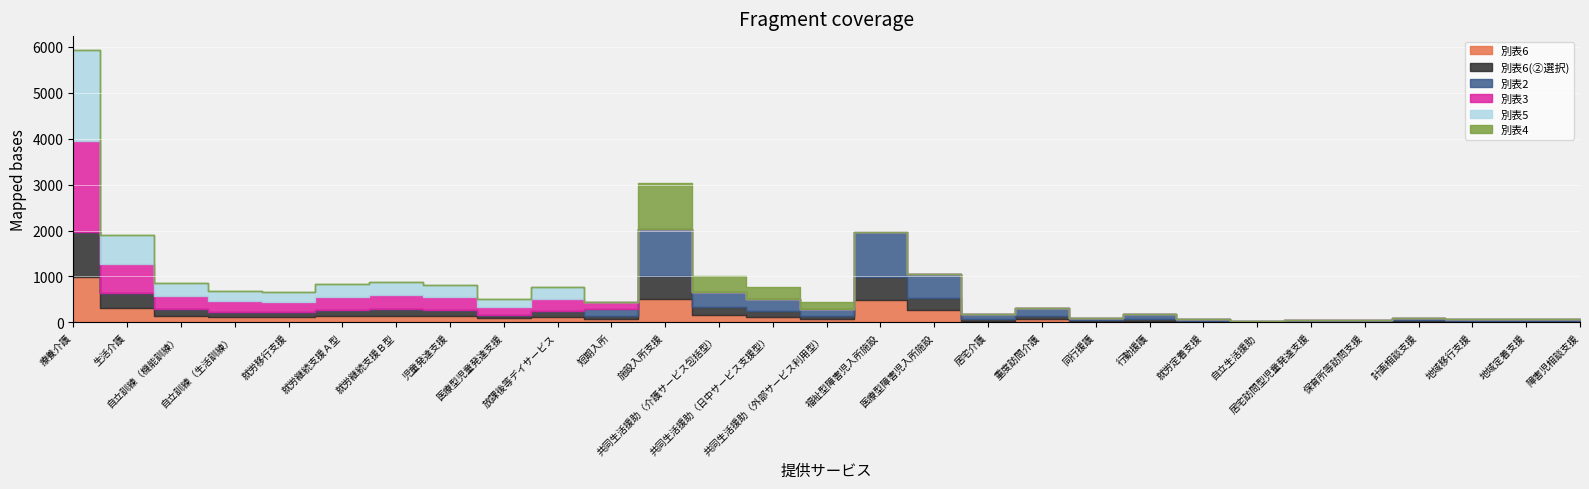

What is the difference between the maximum and second lowest values in the 別表4 series?

1013